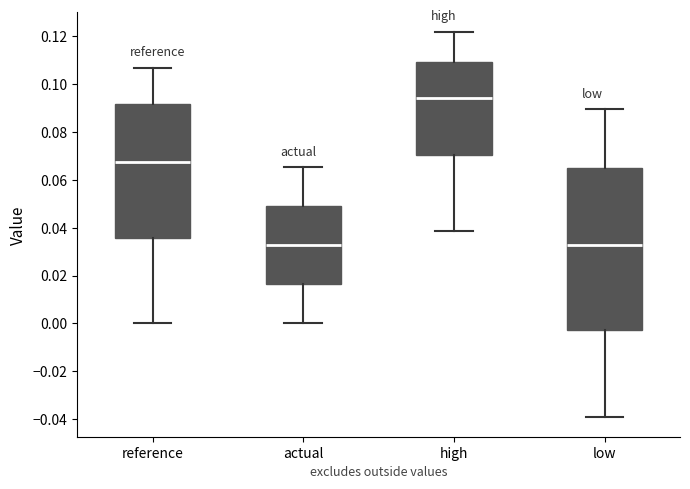

Which box has the highest median line?

high